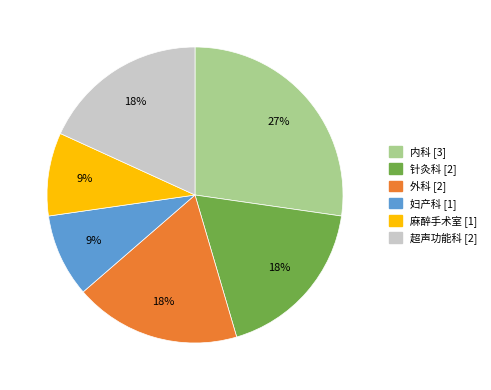

To the nearest percent, what percentage of the pie is 外科?

18%